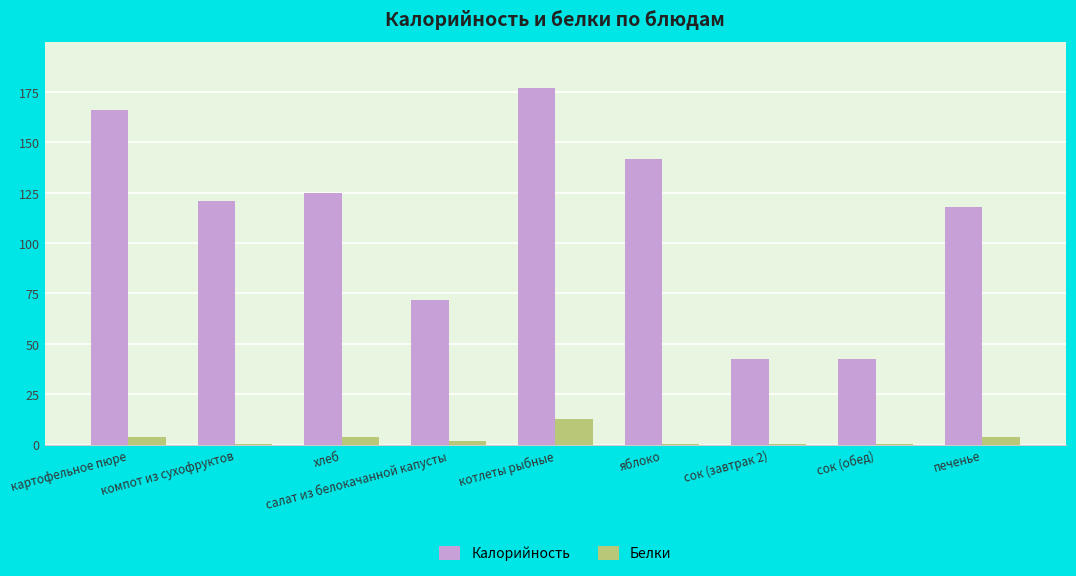

Which series has the largest total across all categories?

Калорийность